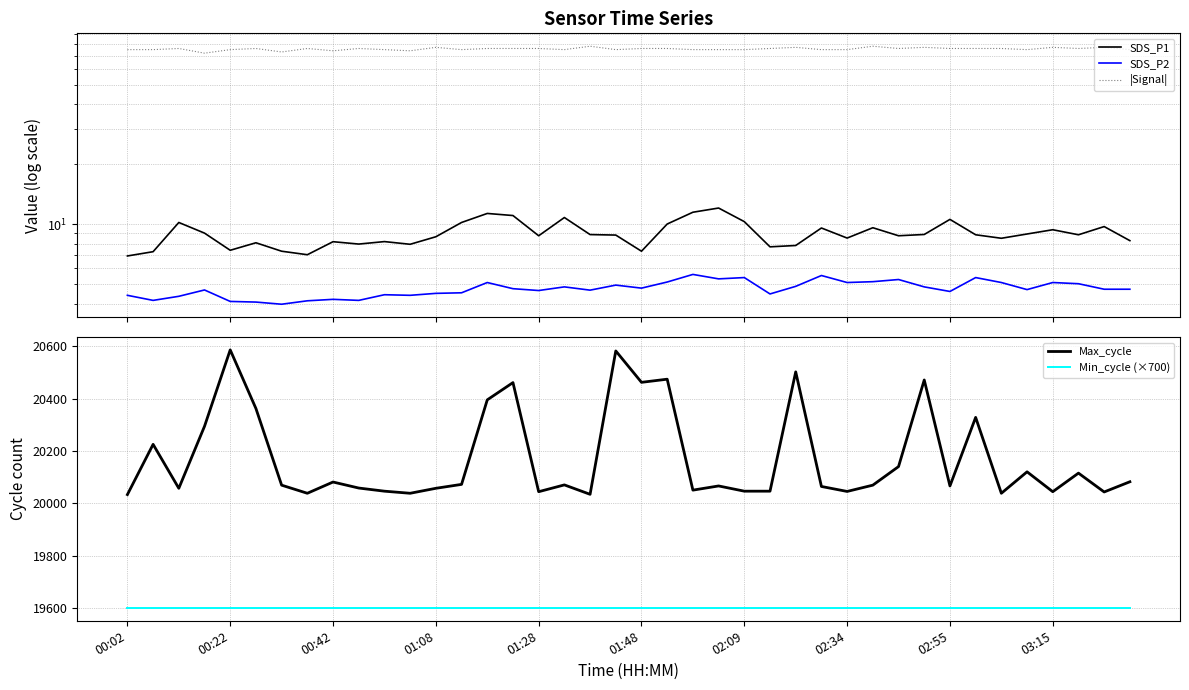

Is it true that Max_cycle equals 20043.0 at 38?

True